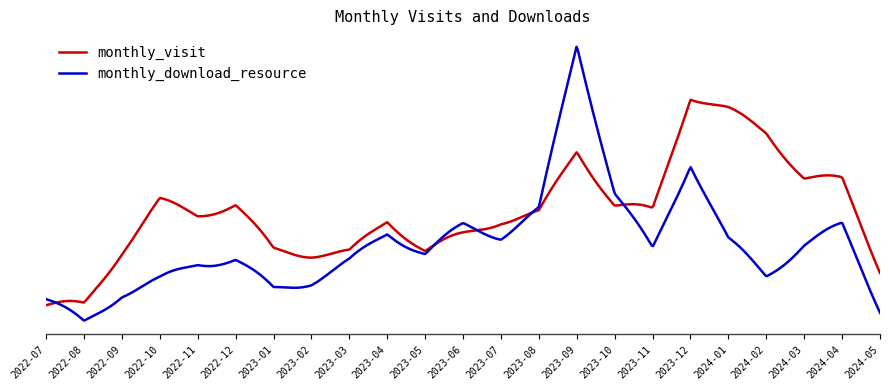

Does the chart display data point markers on the line(s)?

No